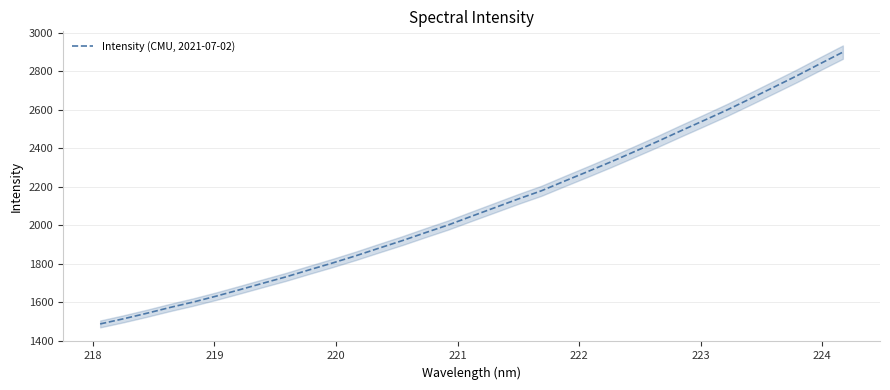

True or false: there are more than 2 points higher than both neighbors.

False